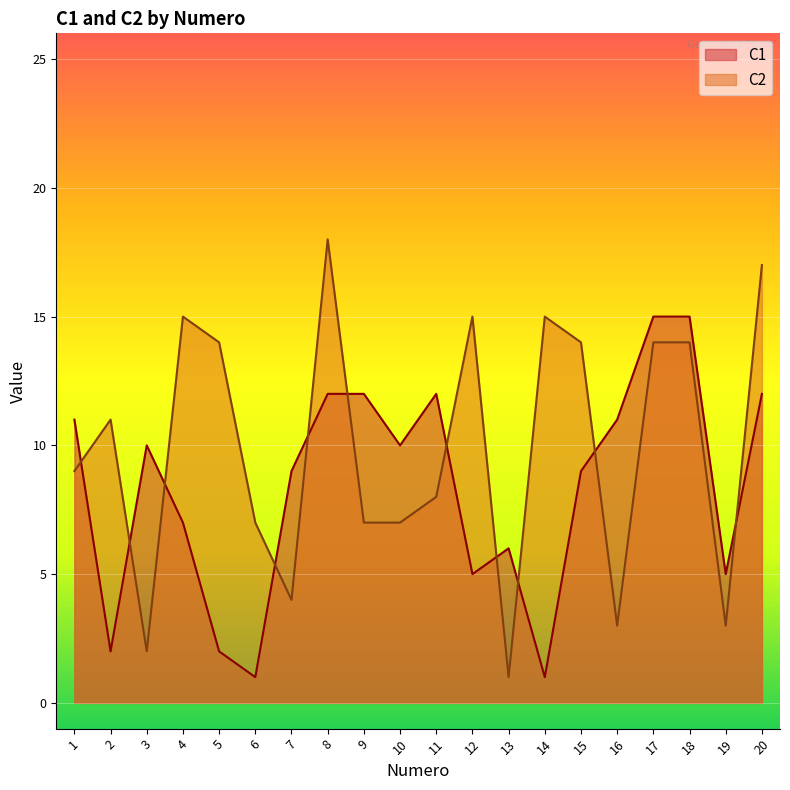

True or false: C2 has more than 0 interior local peaks.

True